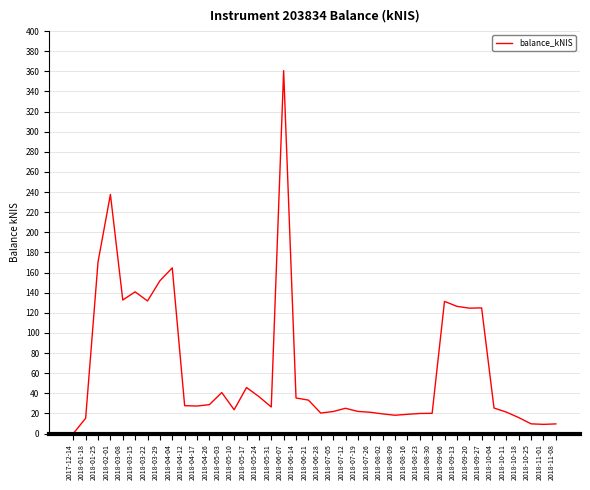

Between 2018-08-09 and 2017-12-14, which is larger?

2018-08-09